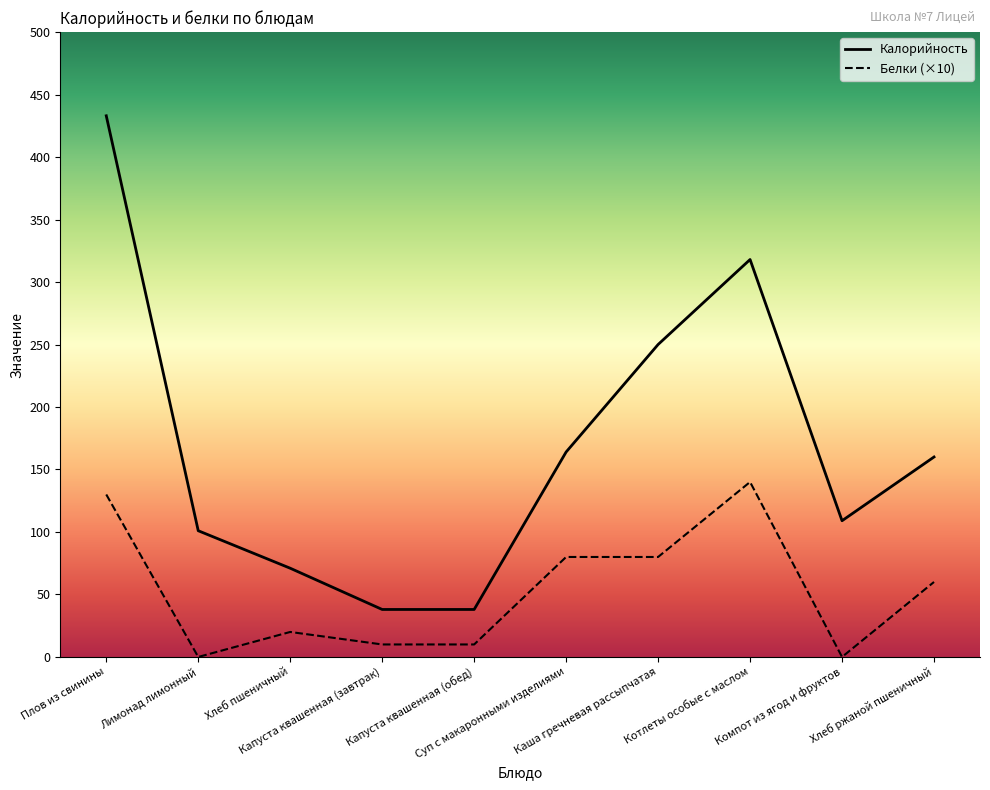

True or false: Белки and Калорийность intersect in this chart.

False